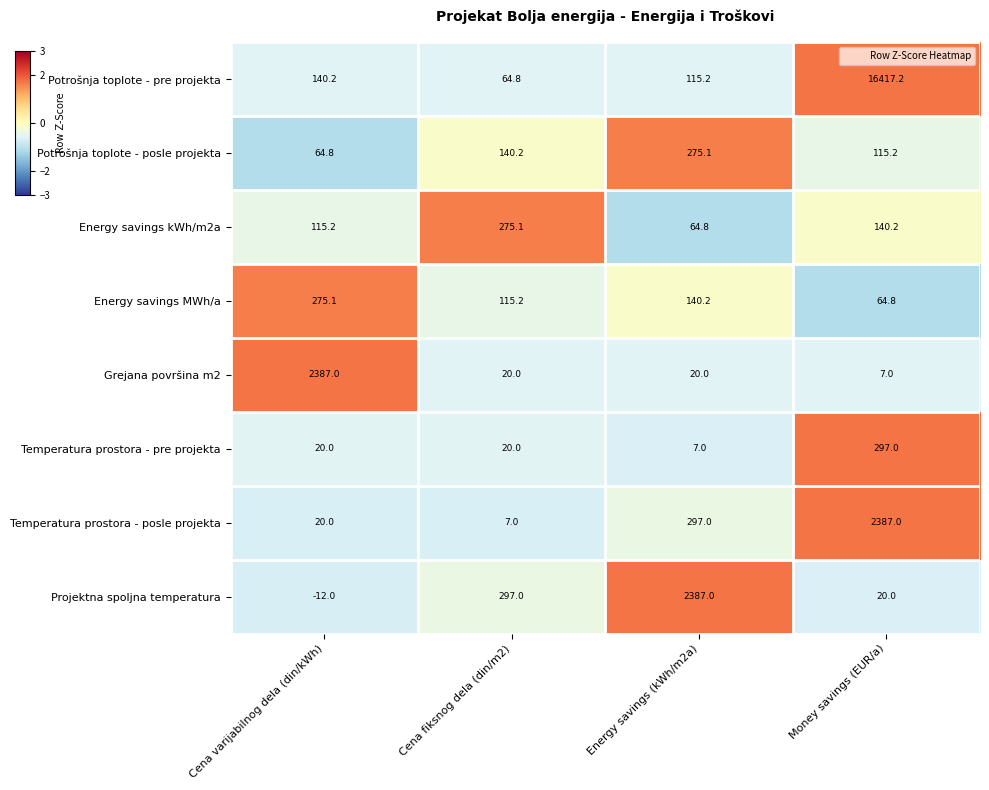

What is the difference between the maximum and minimum values in the Potrošnja toplote - pre projekta series?

16352.4